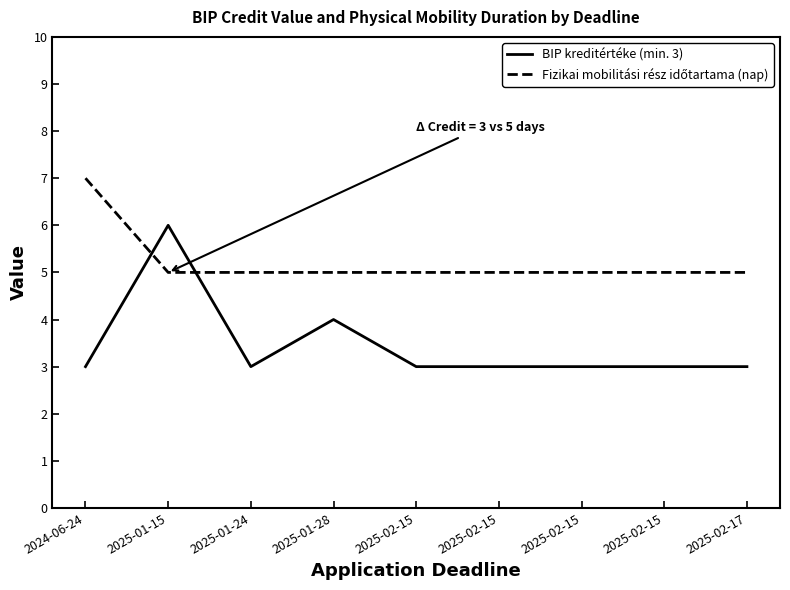

List the series in order of their peak value, highest first.

Fizikai mobilitási rész időtartama (nap), BIP kreditértéke (min. 3)